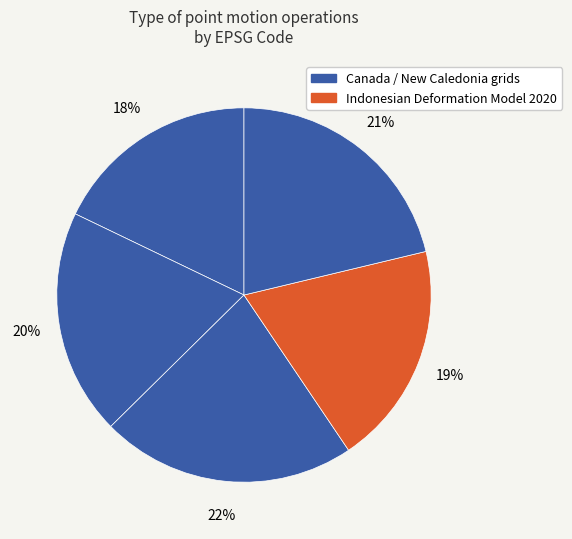

How many segments does this pie chart have?

5